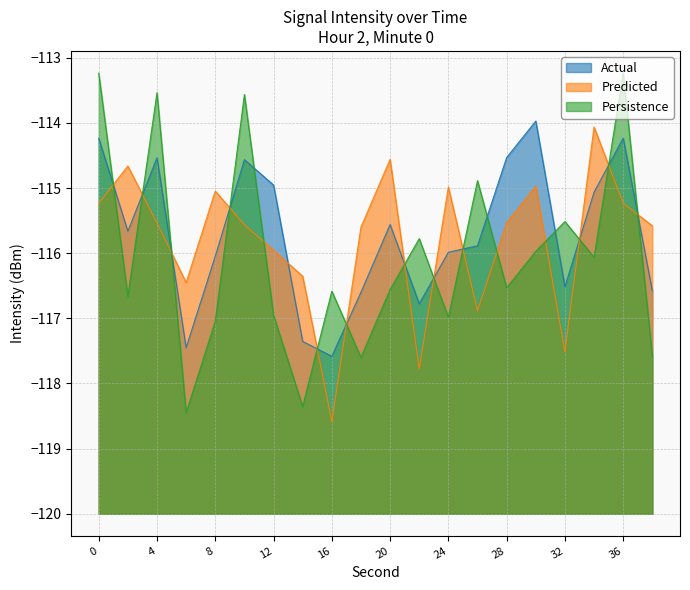

At which category is the sum across all series the highest?

36